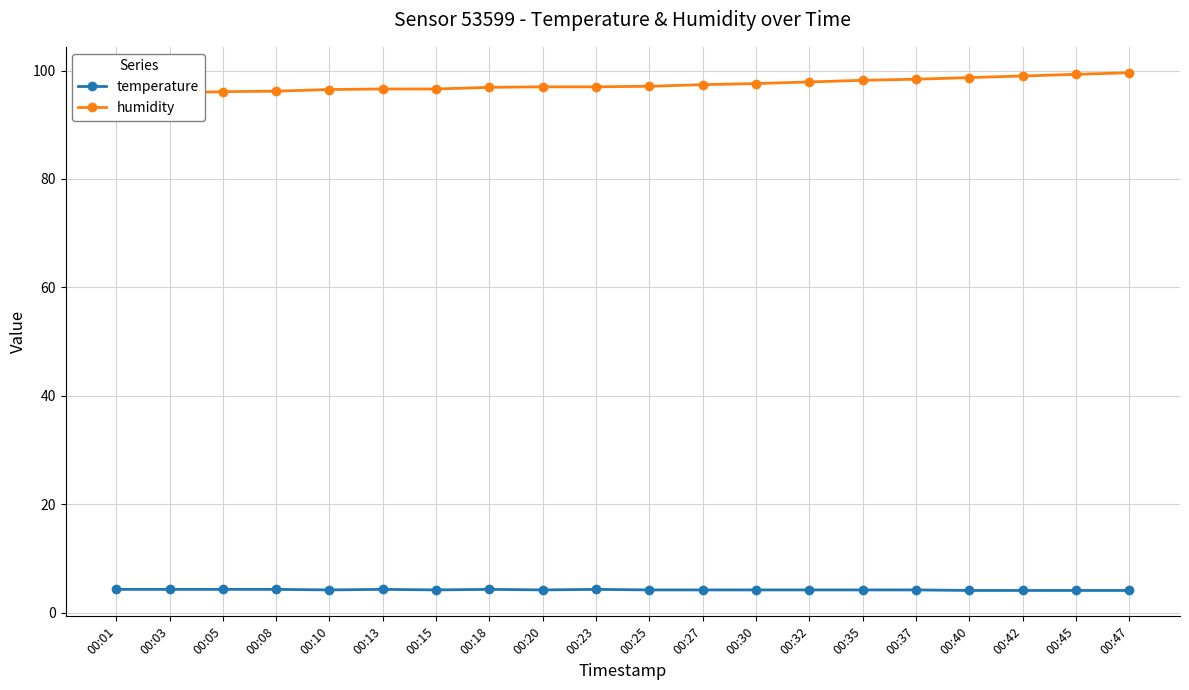

What is the average value of the humidity series?

97.4